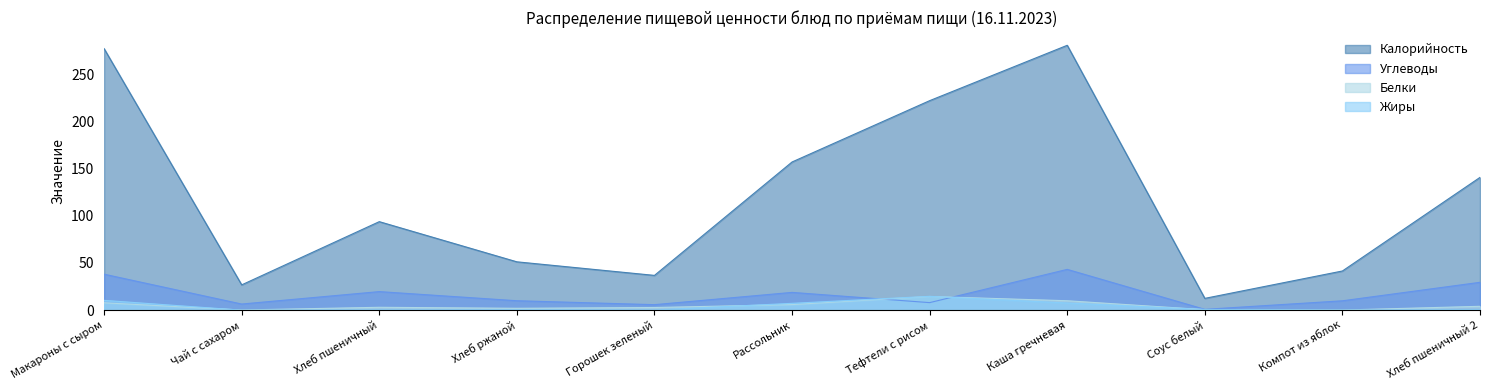

Is it true that Калорийность equals 280.4 at Каша гречневая?

True